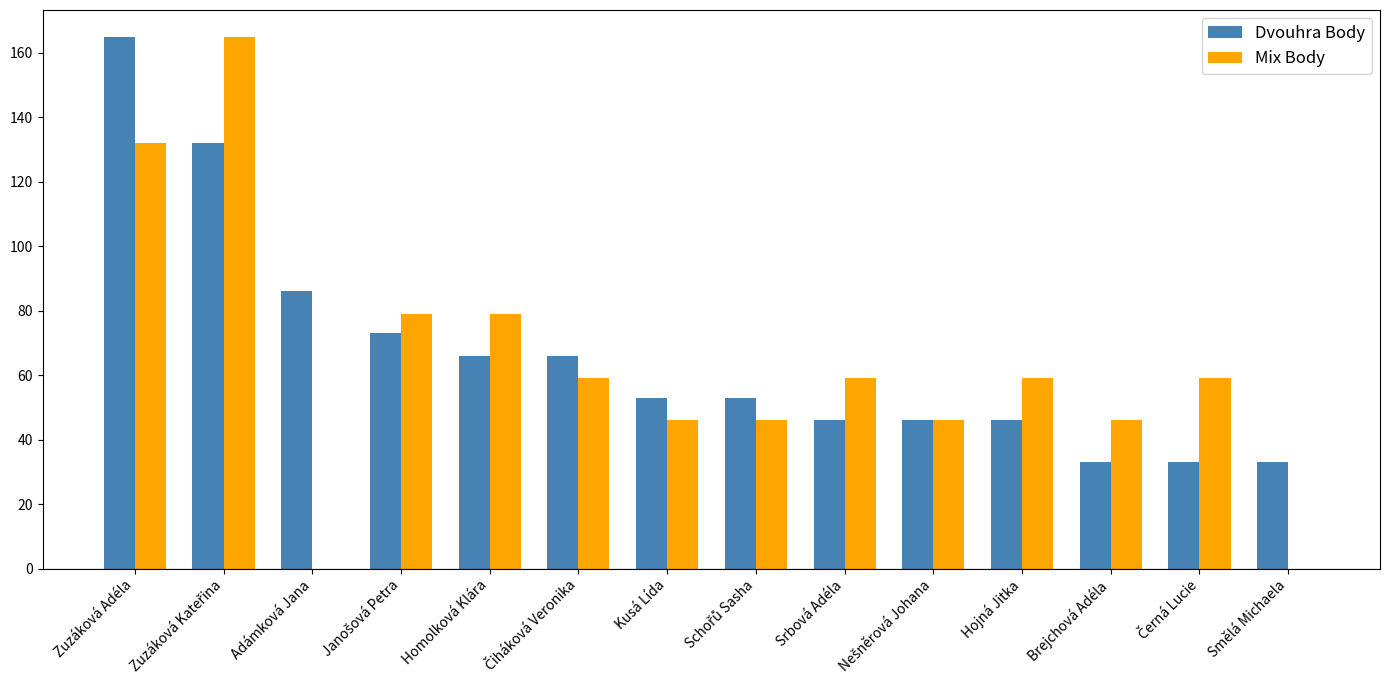

Is the value of Mix Body at Hojná Jitka greater than the value of Dvouhra Body at Brejchová Adéla?

Yes